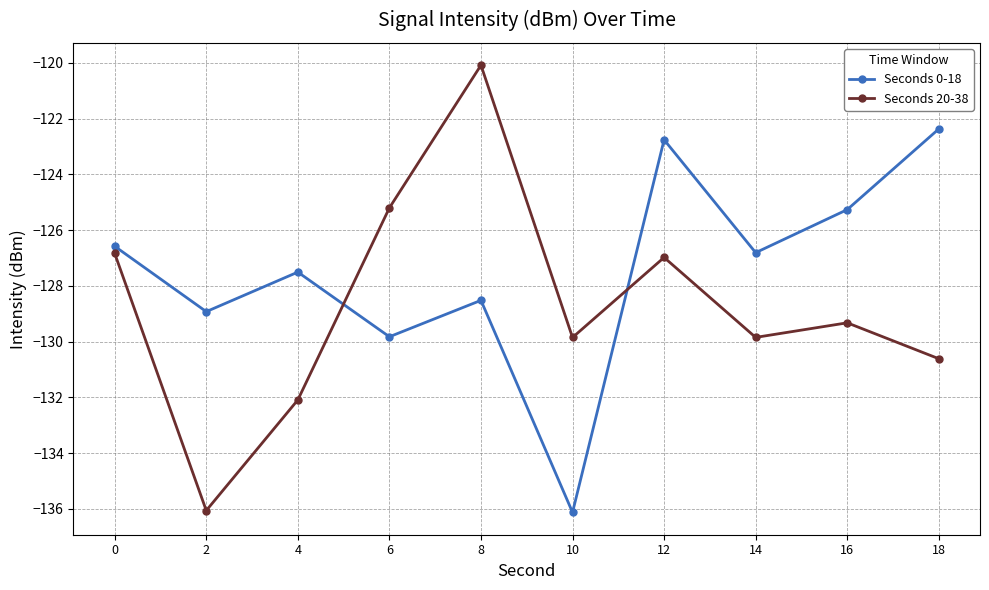

At which category does the chart reach its peak across all series?

8